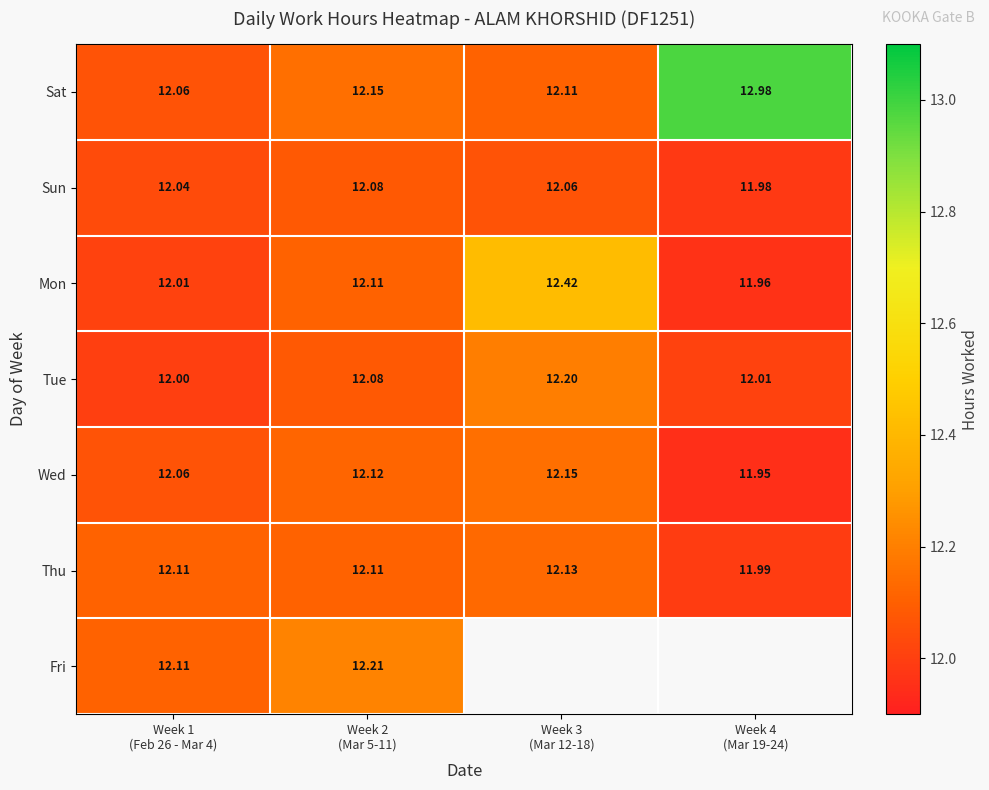

Which series has the largest range (max minus min)?

Sat